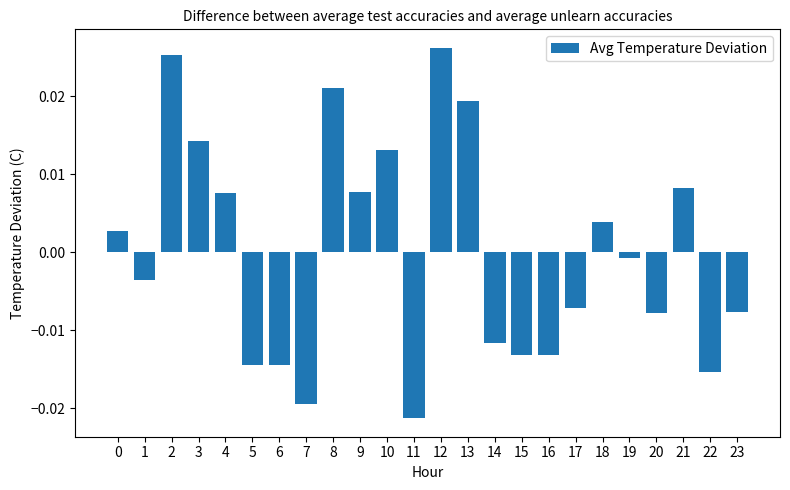

Where is the data nearest to the value 0?

19